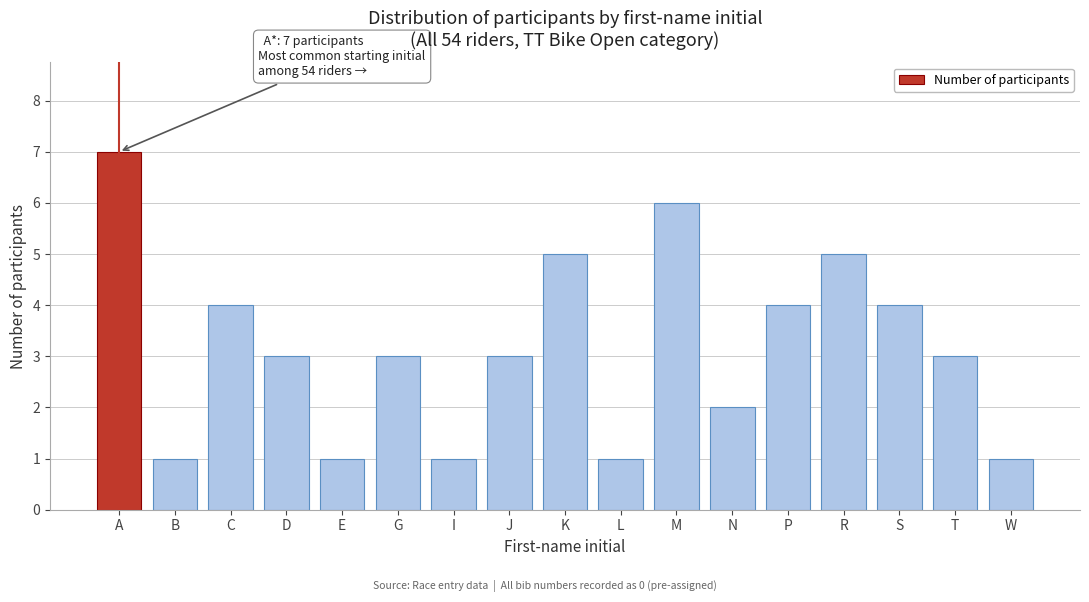

Reading right to left, extract all data points from this chart.

W=1	T=3	S=4	R=5	P=4	N=2	M=6	L=1	K=5	J=3	I=1	G=3	E=1	D=3	C=4	B=1	A=7